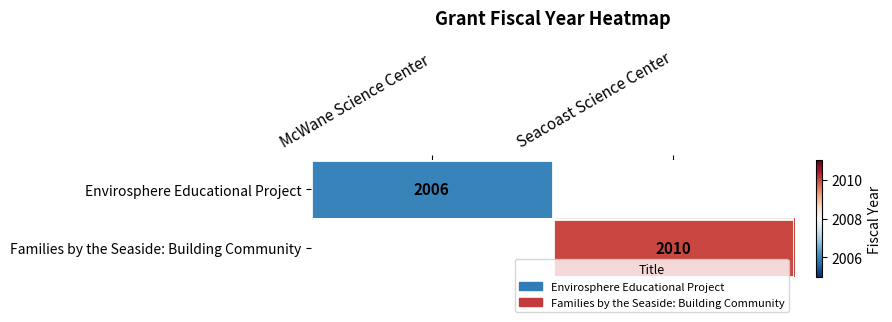

Is the value of Families by the Seaside: Building Community at Seacoast Science Center greater than the value of Envirosphere Educational Project at McWane Science Center?

Yes